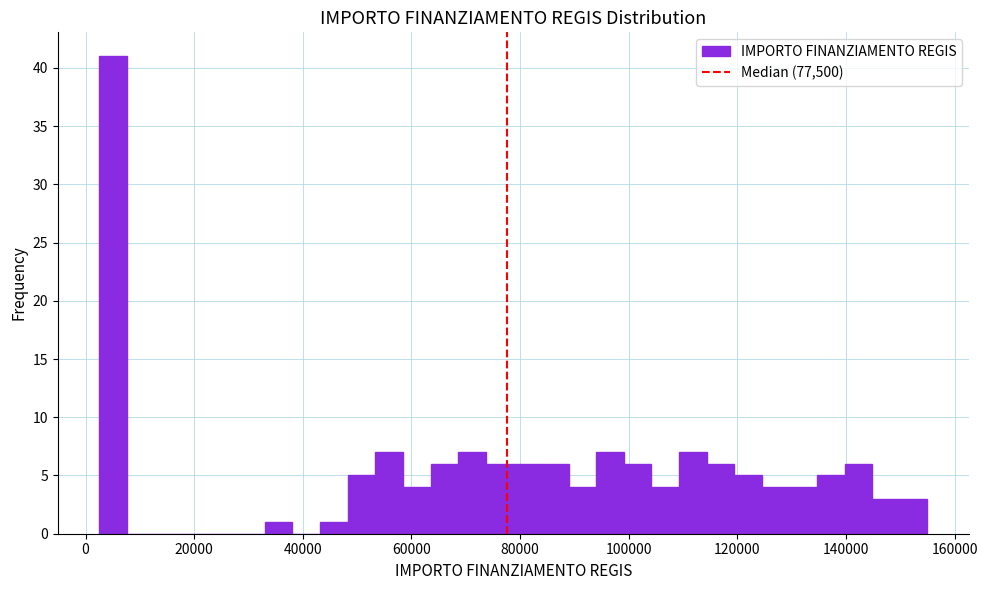

Around what value on the x-axis is the tallest bar? Give the approximate position of its centre, as read against the axis.

6000